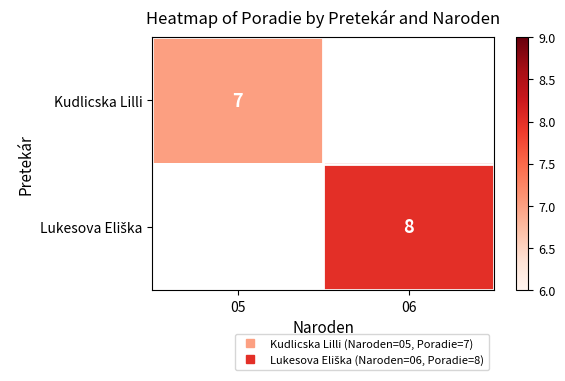

How many series are shown in this chart?

2